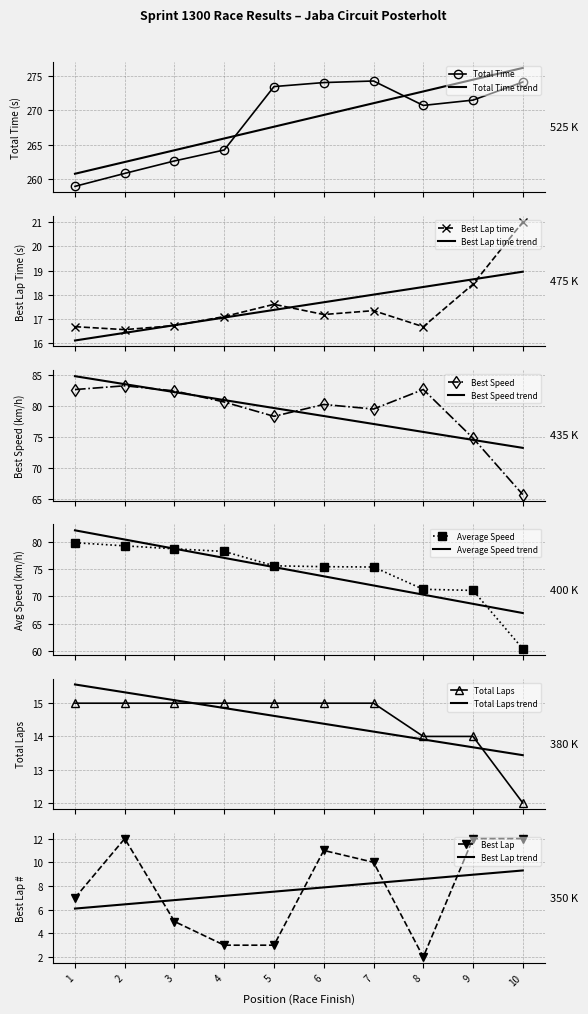

How many interior local valleys does the Total Time series have?

1